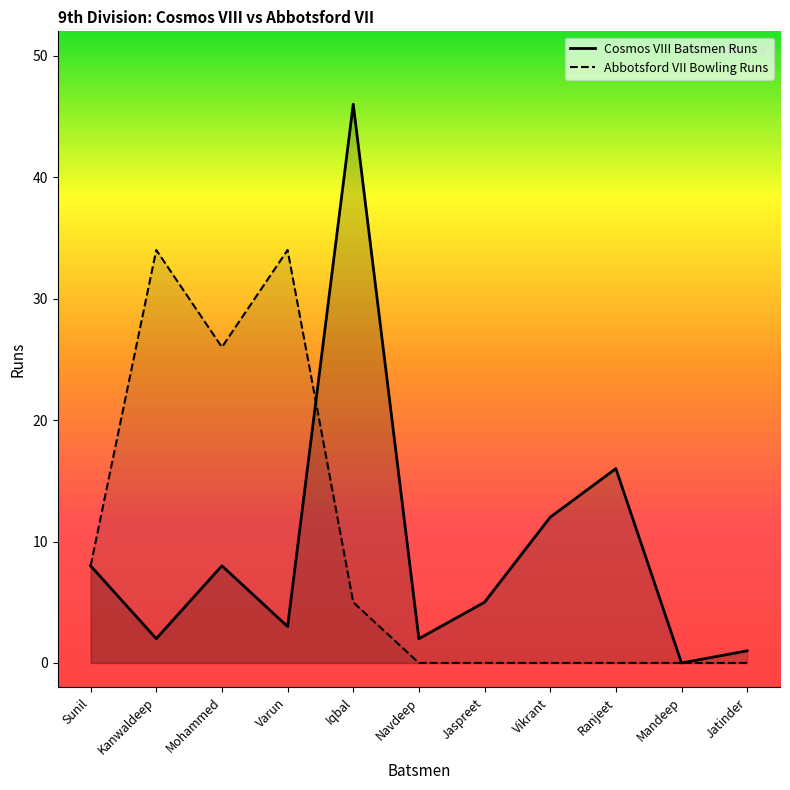

Reading right to left, what are all the values shown in this chart?

1	0	16	12	5	2	46	3	8	2	8